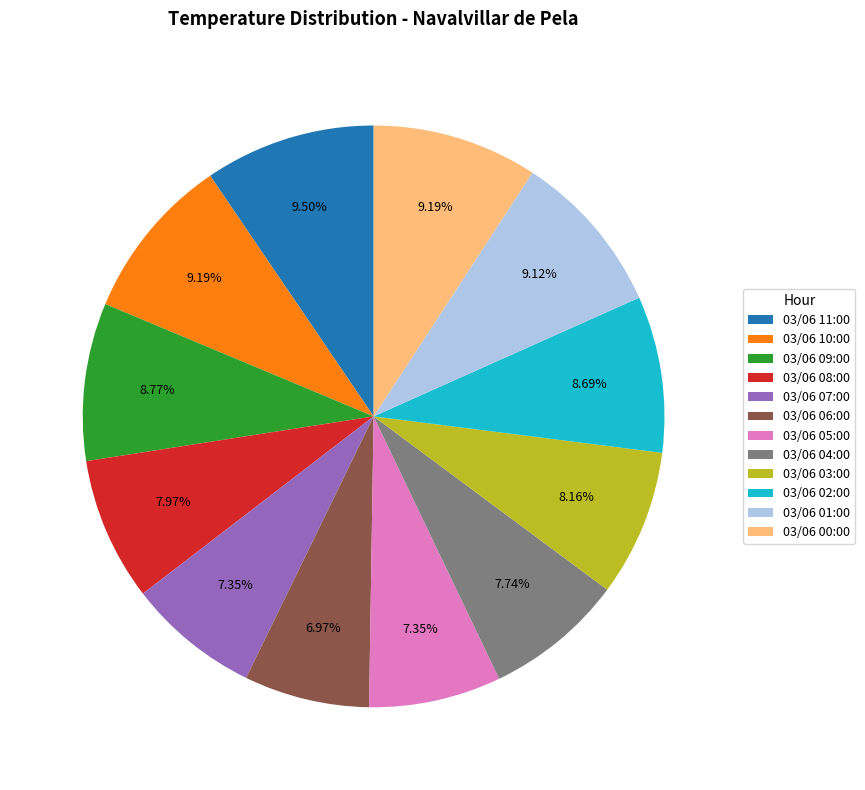

To the nearest percent, what is the combined percentage of 03/06 04:00 and 03/06 07:00?

15%